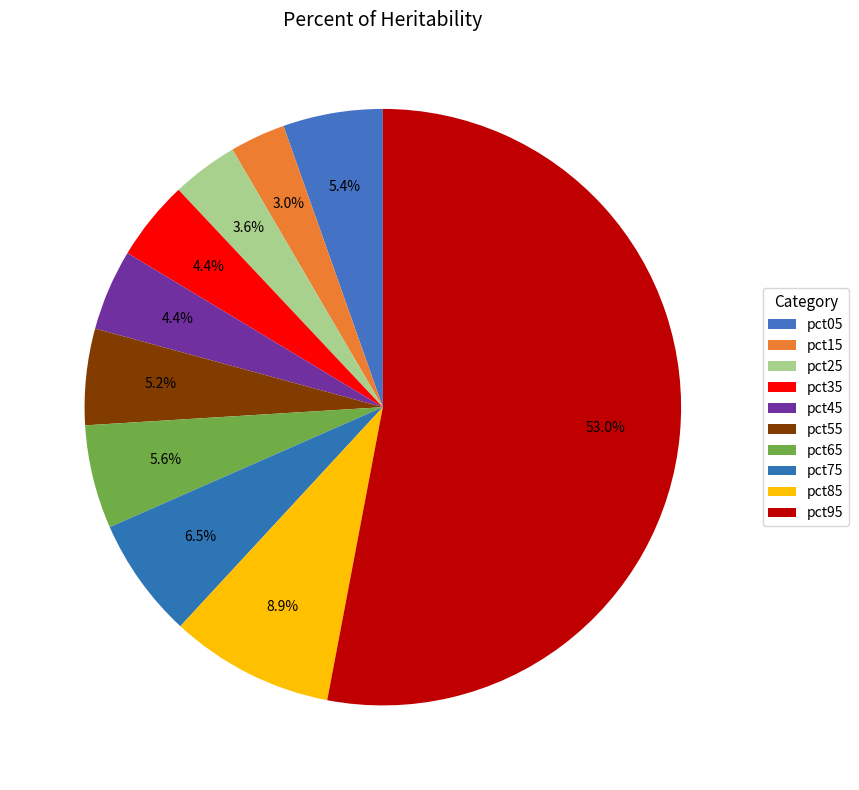

Count the number of slices in the pie.

10